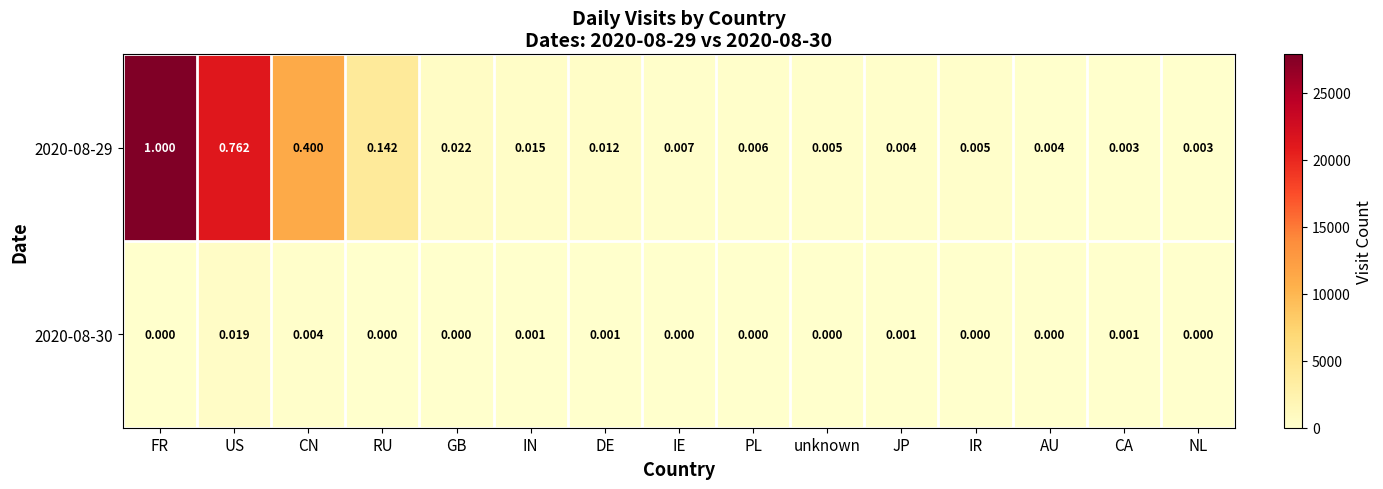

At which category is the sum across all series the highest?

FR